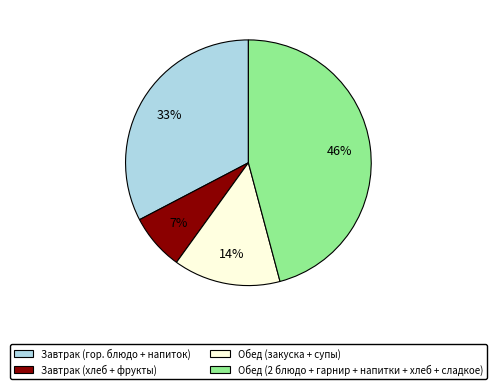

To the nearest percent, what portion does Обед (2 блюдо + гарнир + напитки + хлеб + сладкое) represent?

46%